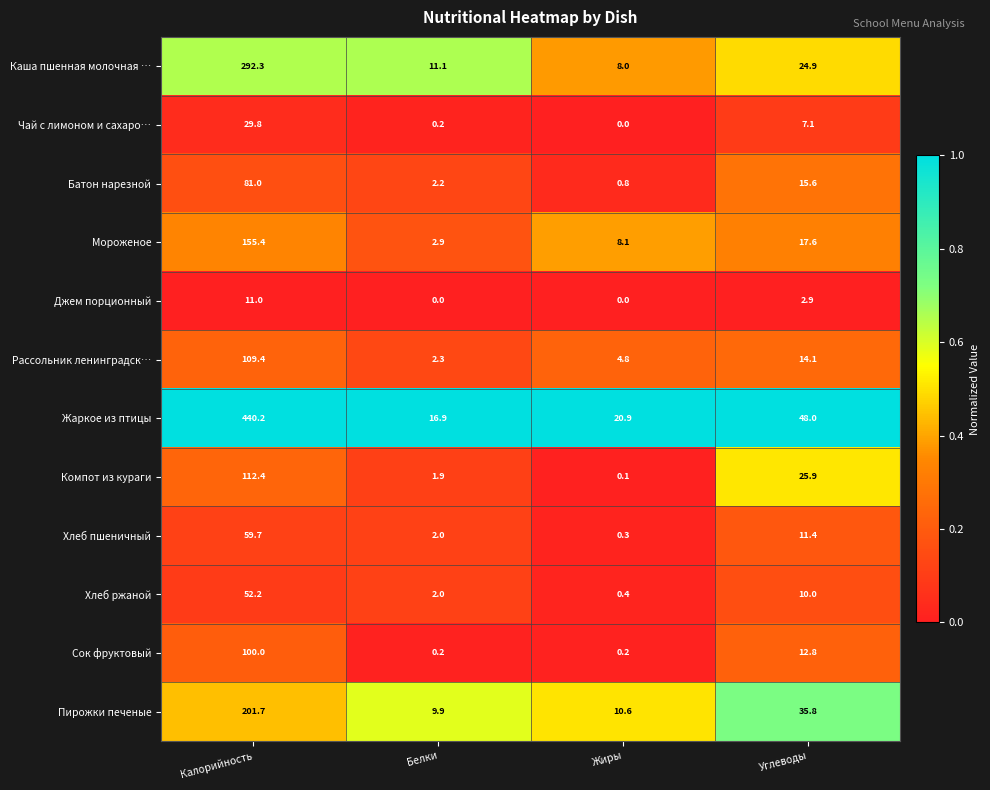

Count the Джем порционный values in the range 0 to 11.

4